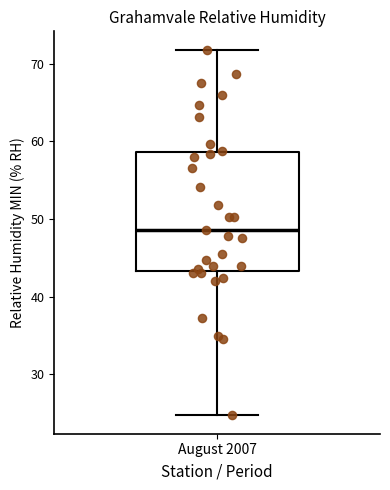

Read this box plot against the y-axis: the position of the median line, the range covered by the box, and the ends of both whiskers. The values are not printed on the chart, so give them approximately, as read against the axis.

median 49, box 43 to 59, whiskers 25 to 72